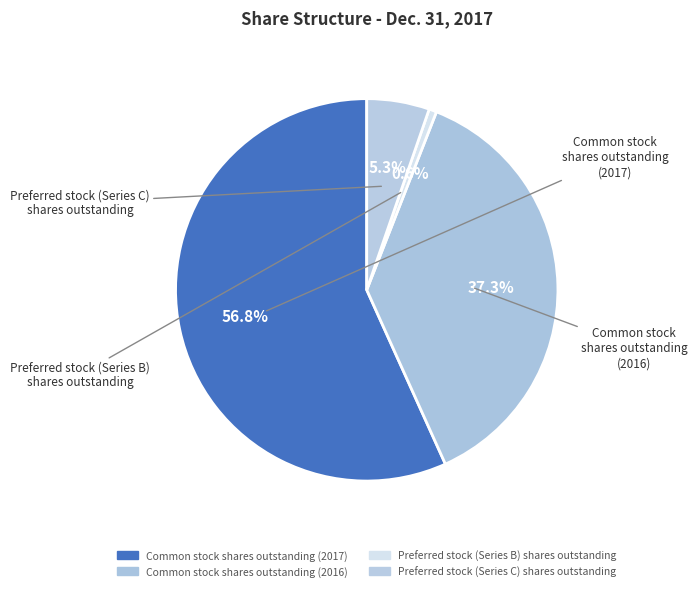

Which slice is the largest?

Common stock
shares outstanding
(2017)